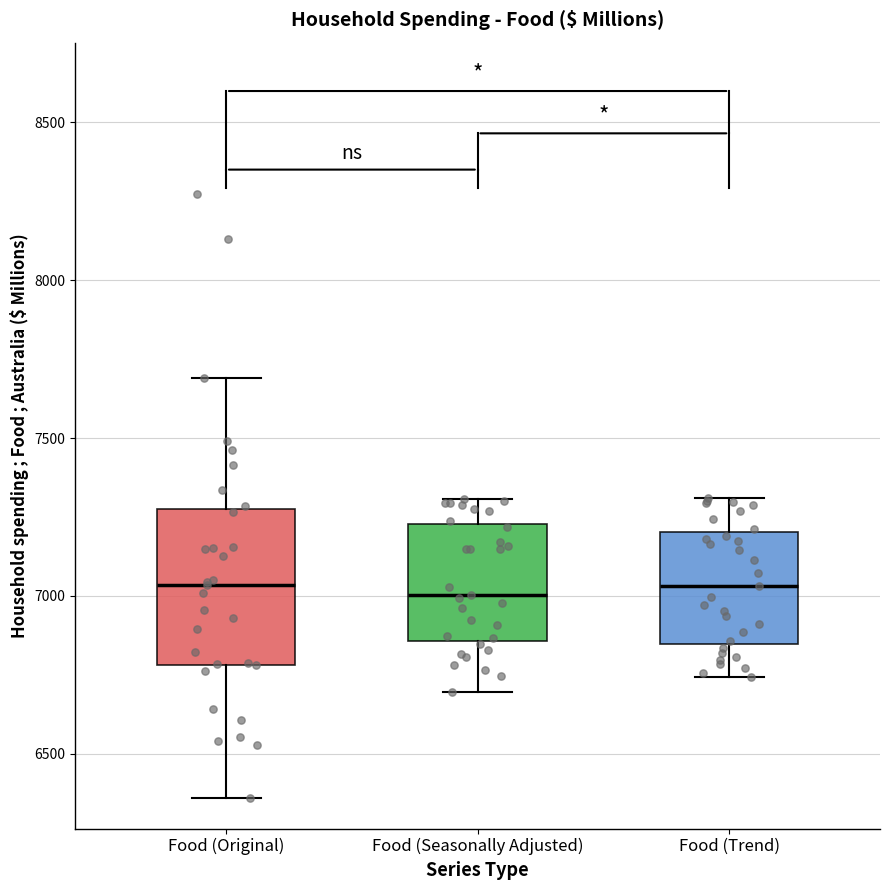

Comparing the boxes themselves (not the whiskers), which one is the tallest?

Food (Original)